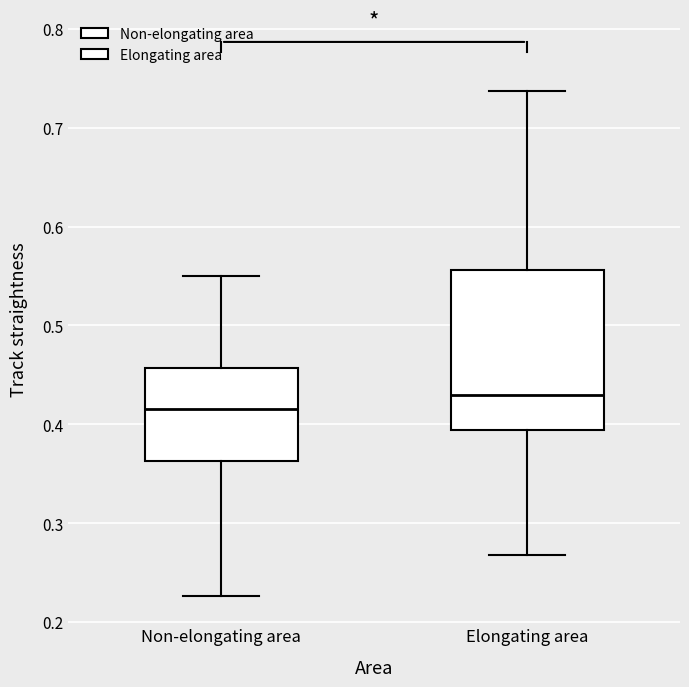

Which box has the highest median line?

Elongating area